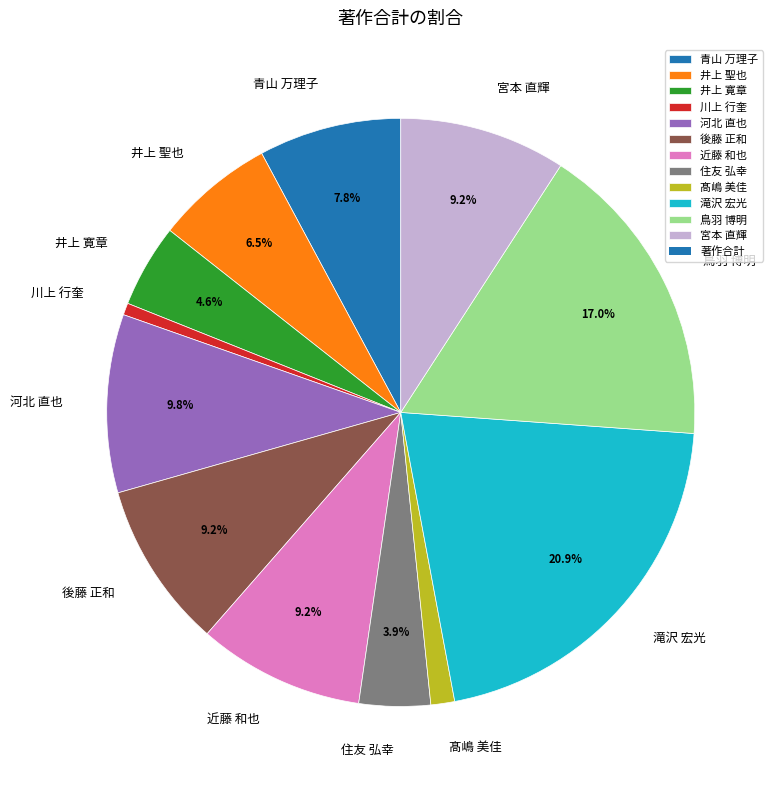

How many slices are in this pie chart?

12